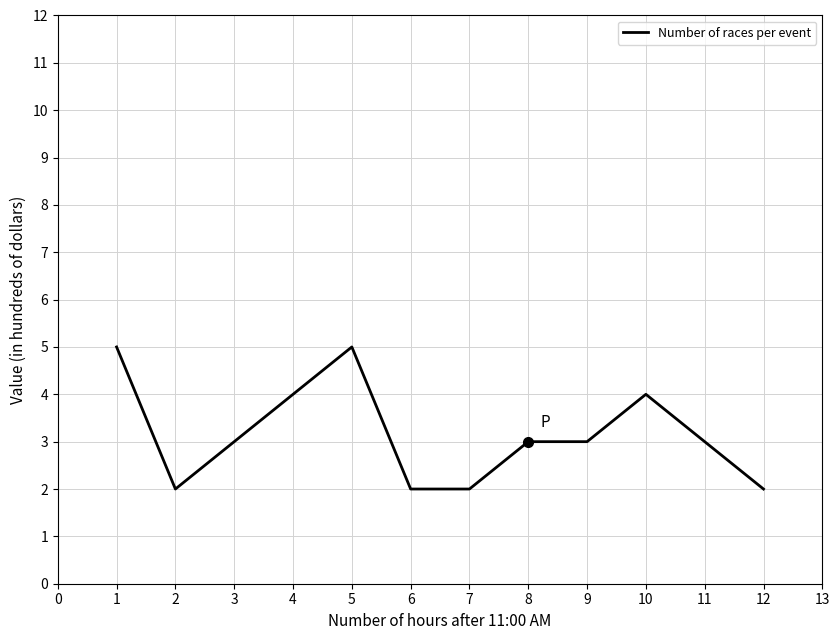

What is the ratio of the value at 8 to the value at 7?

1.5